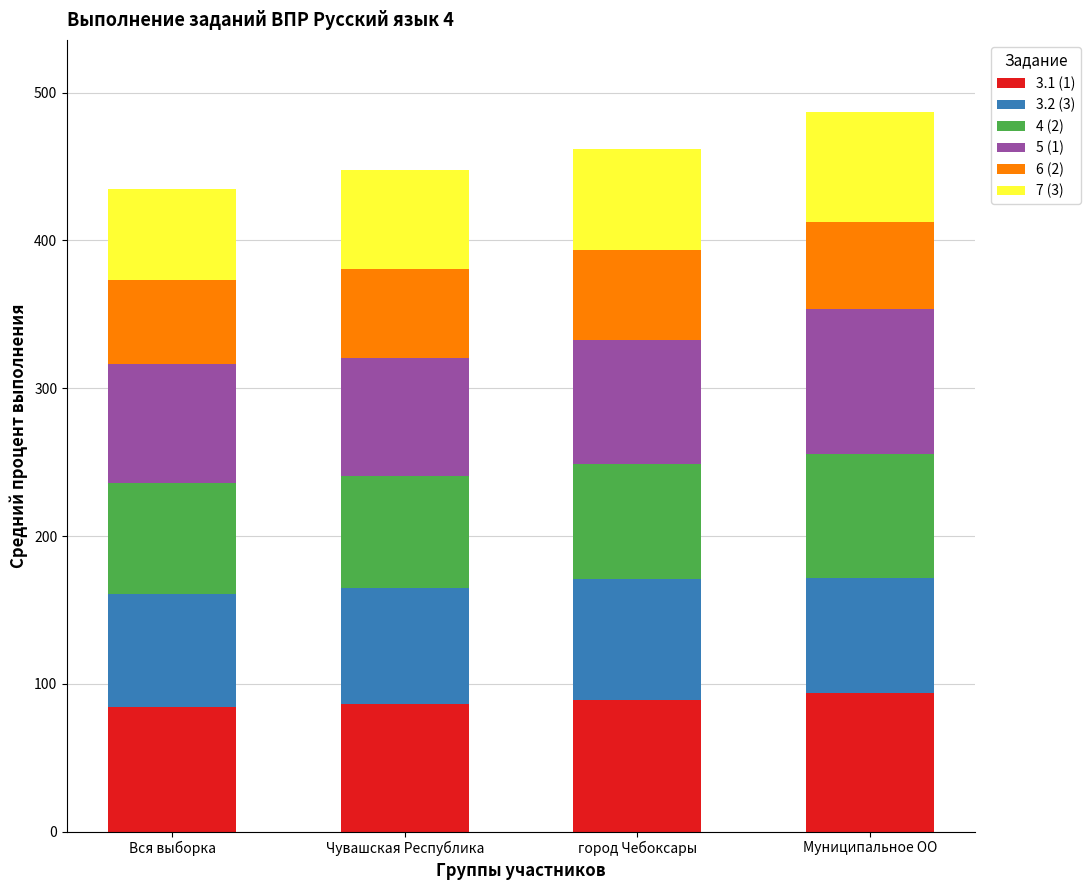

What are all the series names shown in the legend?

3.1 (1), 3.2 (3), 4 (2), 5 (1), 6 (2), 7 (3)